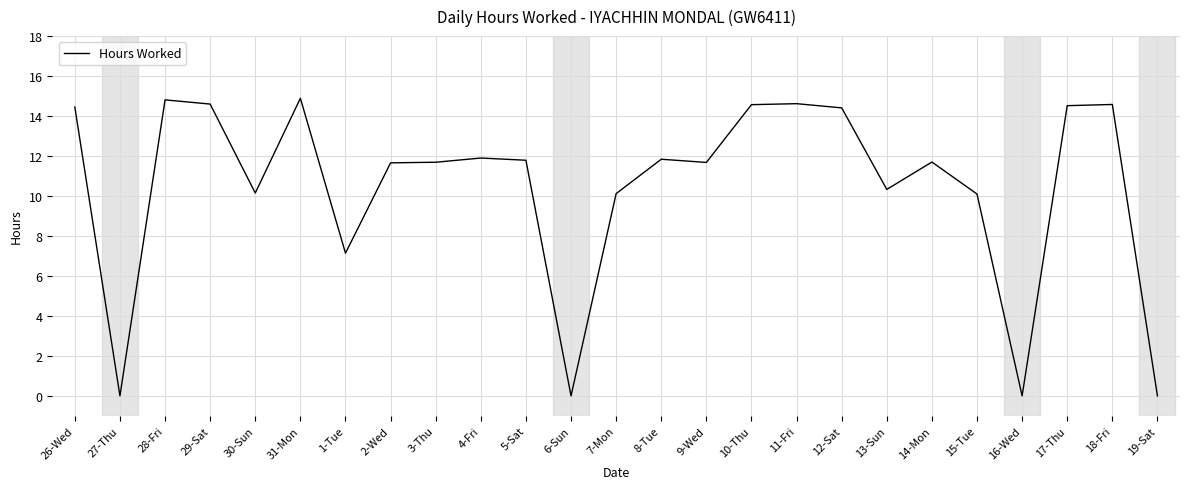

What position from the right is 5-Sat?

15